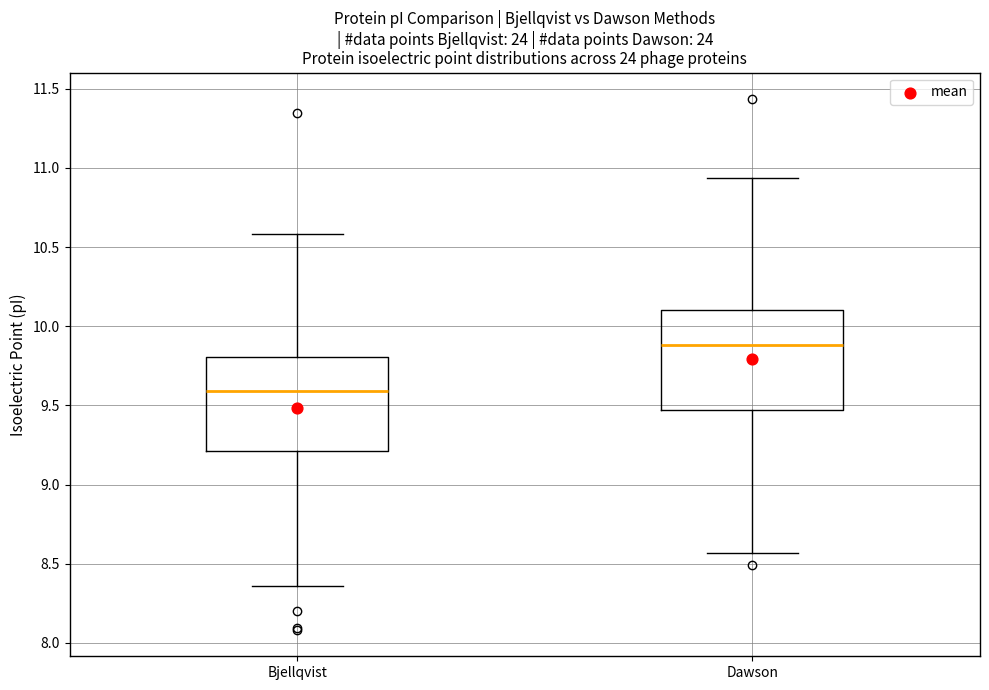

Which box's median line is the highest?

Dawson